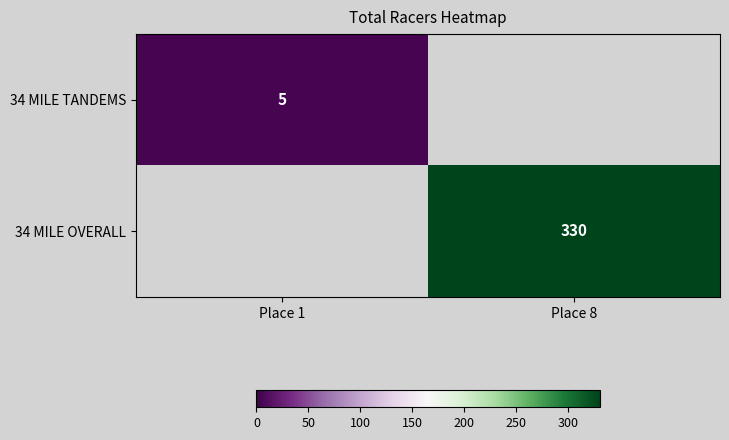

What is the maximum value shown in the chart?

330.0